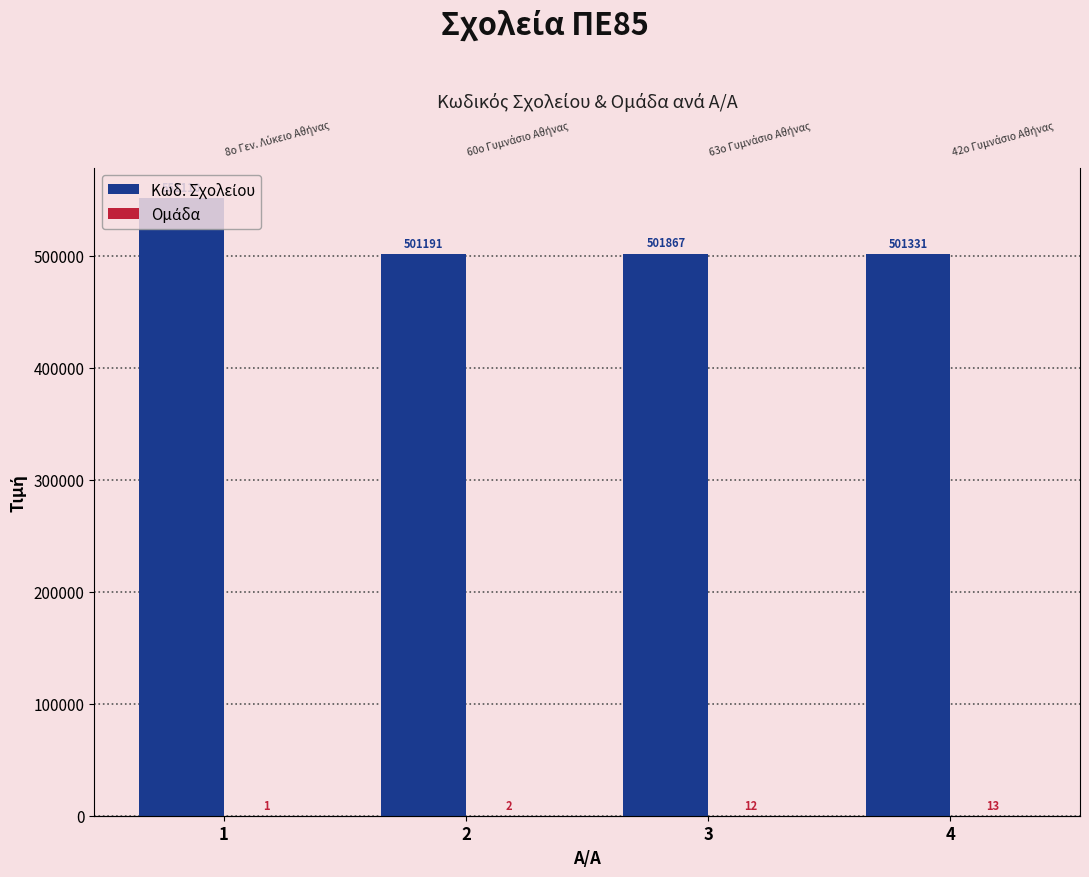

What is the minimum value for Ομάδα?

1